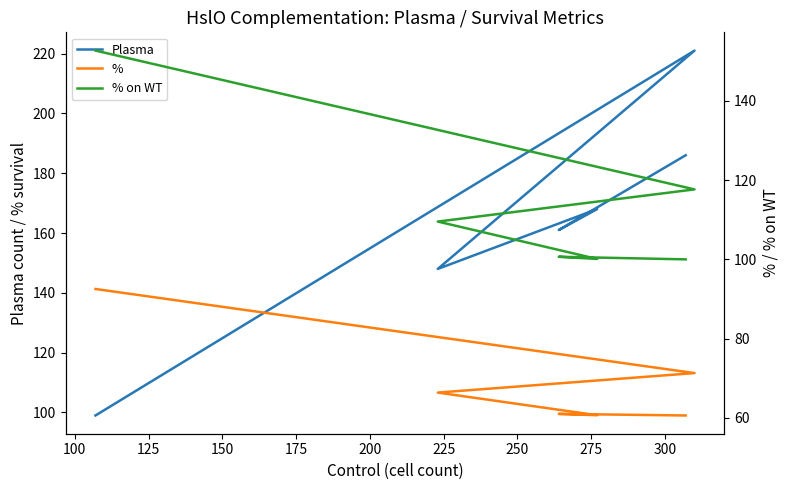

How many intersections are there between % on WT and Plasma?

1